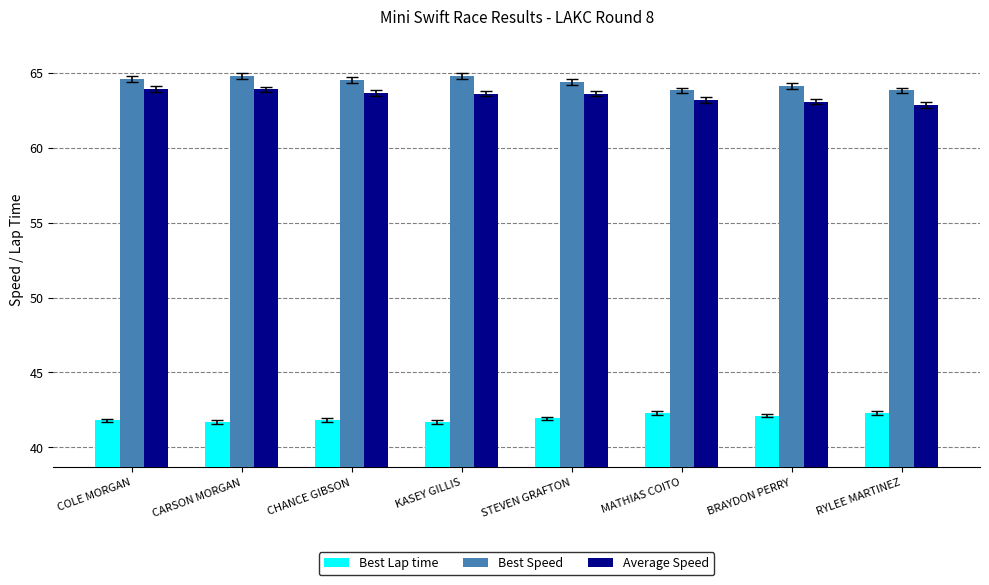

True or false: Best Lap time has a value of 42.3 at RYLEE MARTINEZ.

True